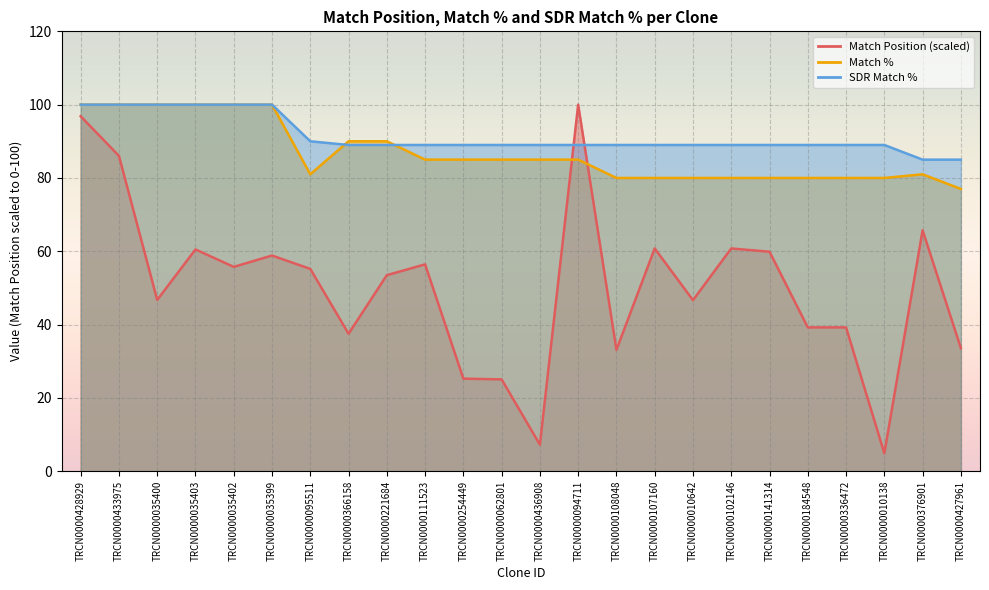

In Match %, how many points are higher than both neighbors (excluding endpoints)?

1